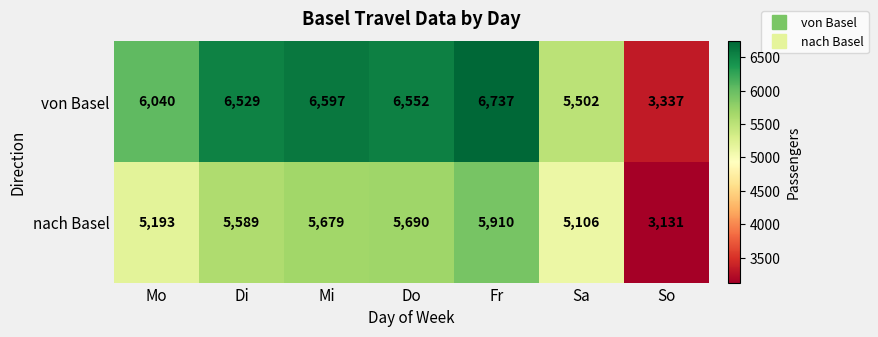

Which series has the largest total across all categories?

von Basel